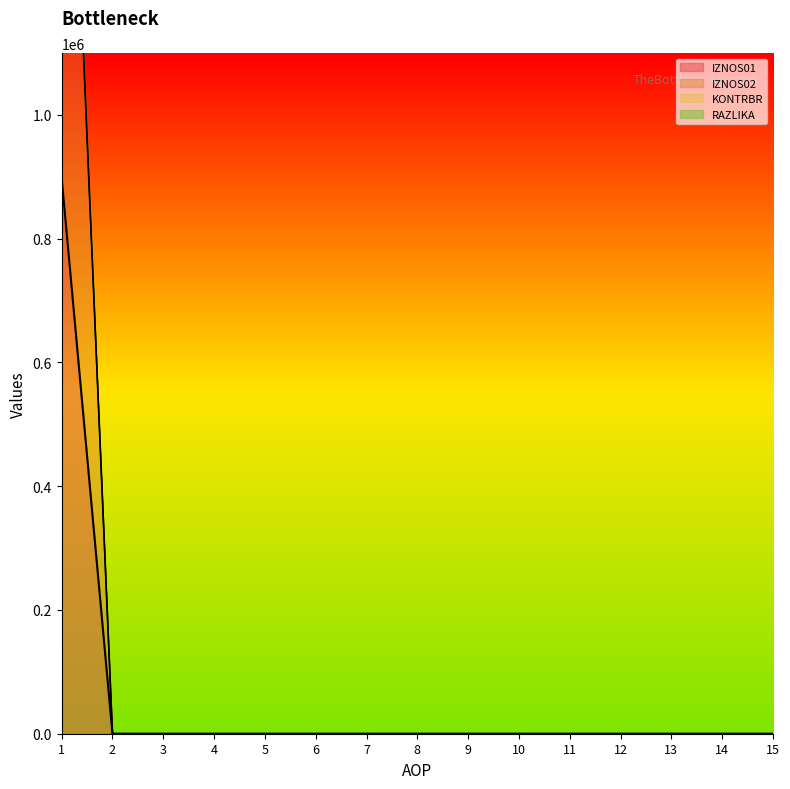

Is the value of IZNOS02 line at 6 greater than the value of IZNOS01 line at 8?

No